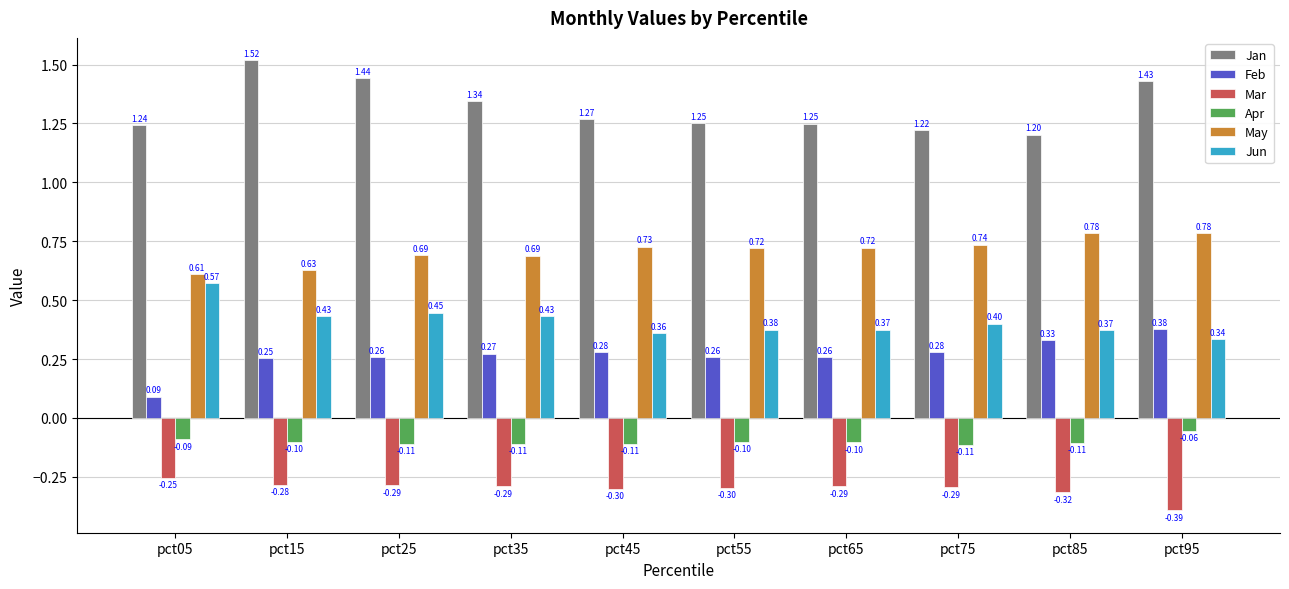

What is the sum of the Feb values at pct85 and pct05?

0.4